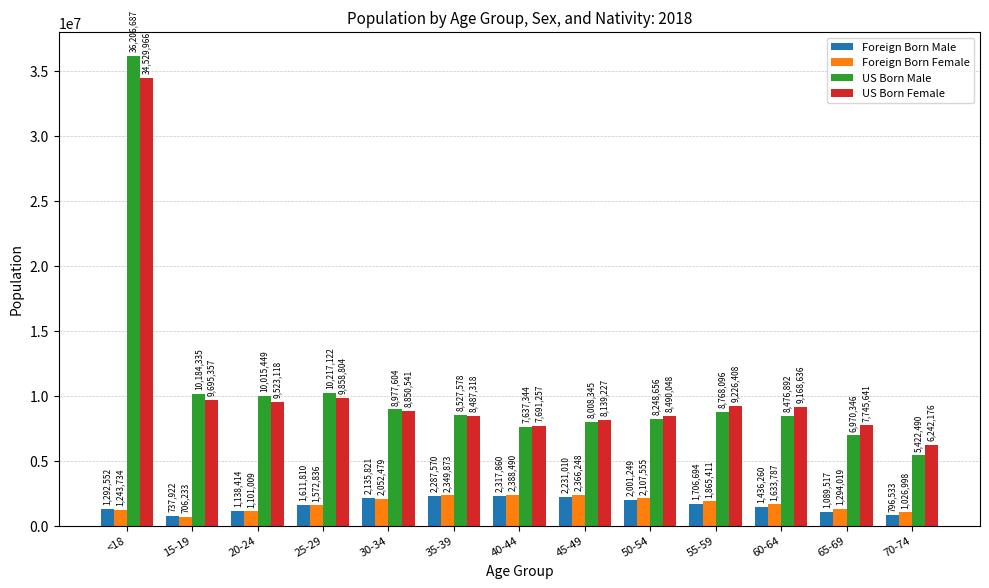

What is the sum of all Foreign Born Male values?

20783212